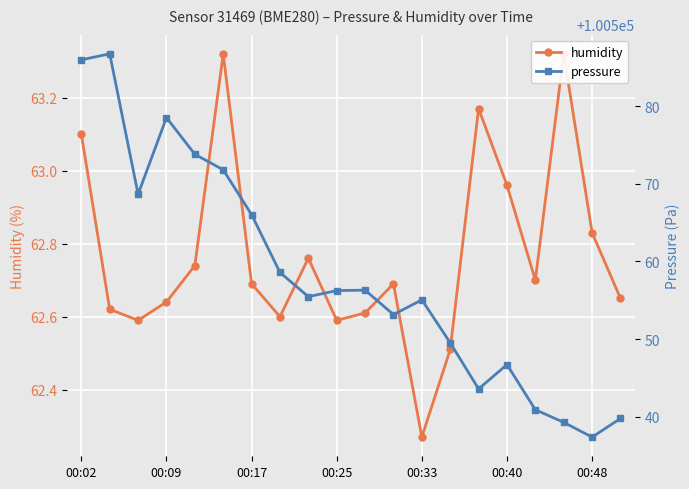

Rank the series by their average value, from lowest to highest.

humidity, pressure